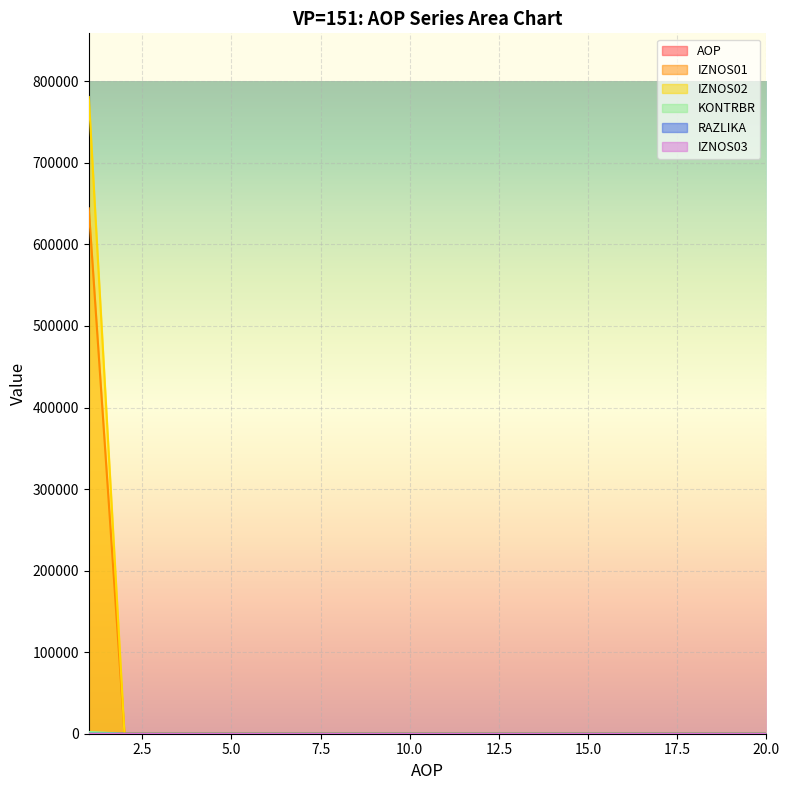

How many positive values does the IZNOS02 series have?

1